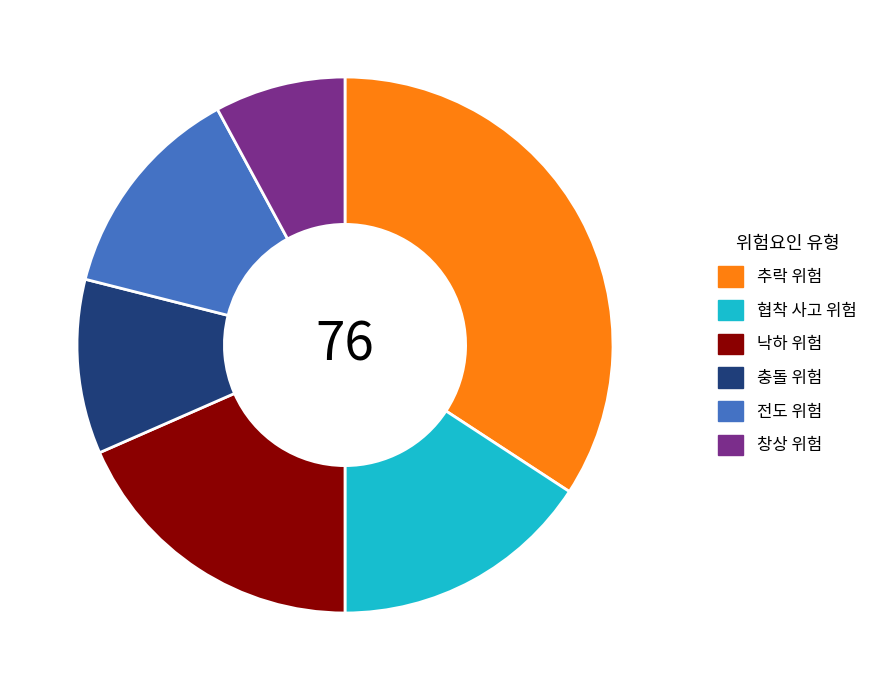

Is there any slice that represents more than half of the pie?

No